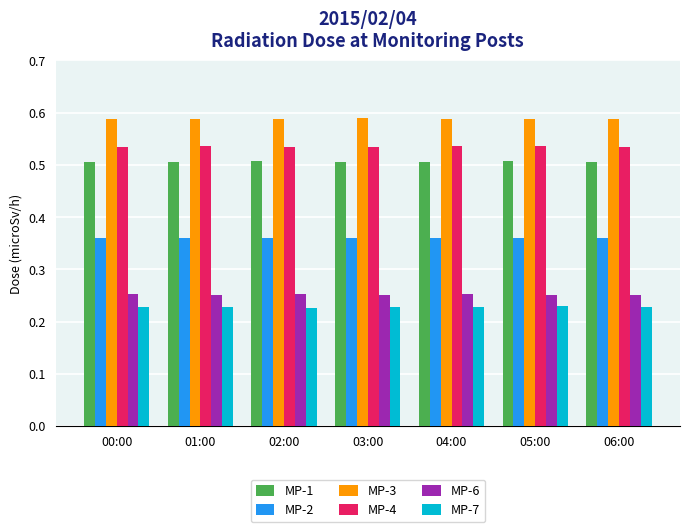

What are all the series names shown in the legend?

MP-1, MP-2, MP-3, MP-4, MP-6, MP-7